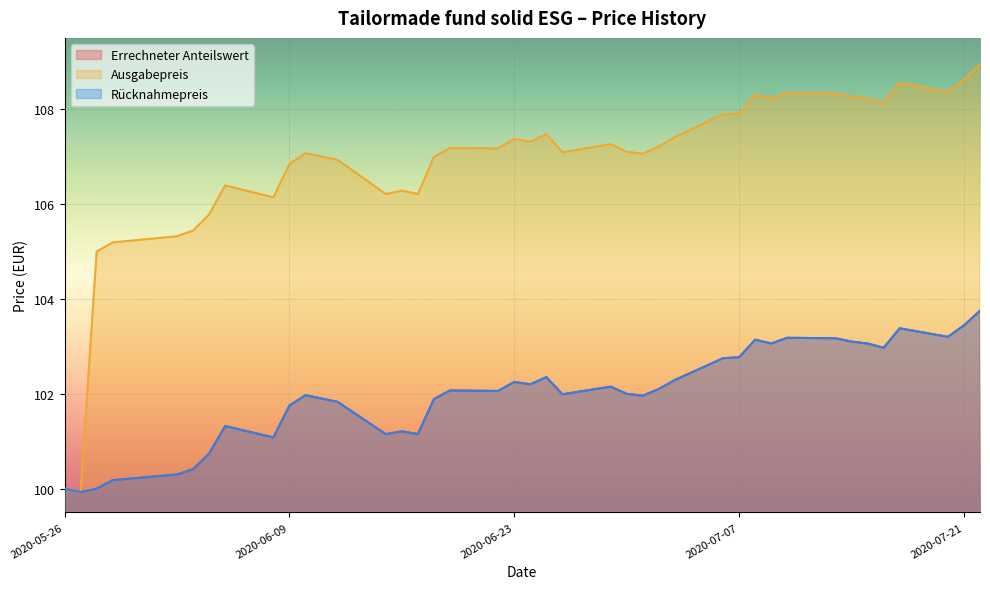

What value does the Errechneter Anteilswert series have at 2020-07-15?

103.1